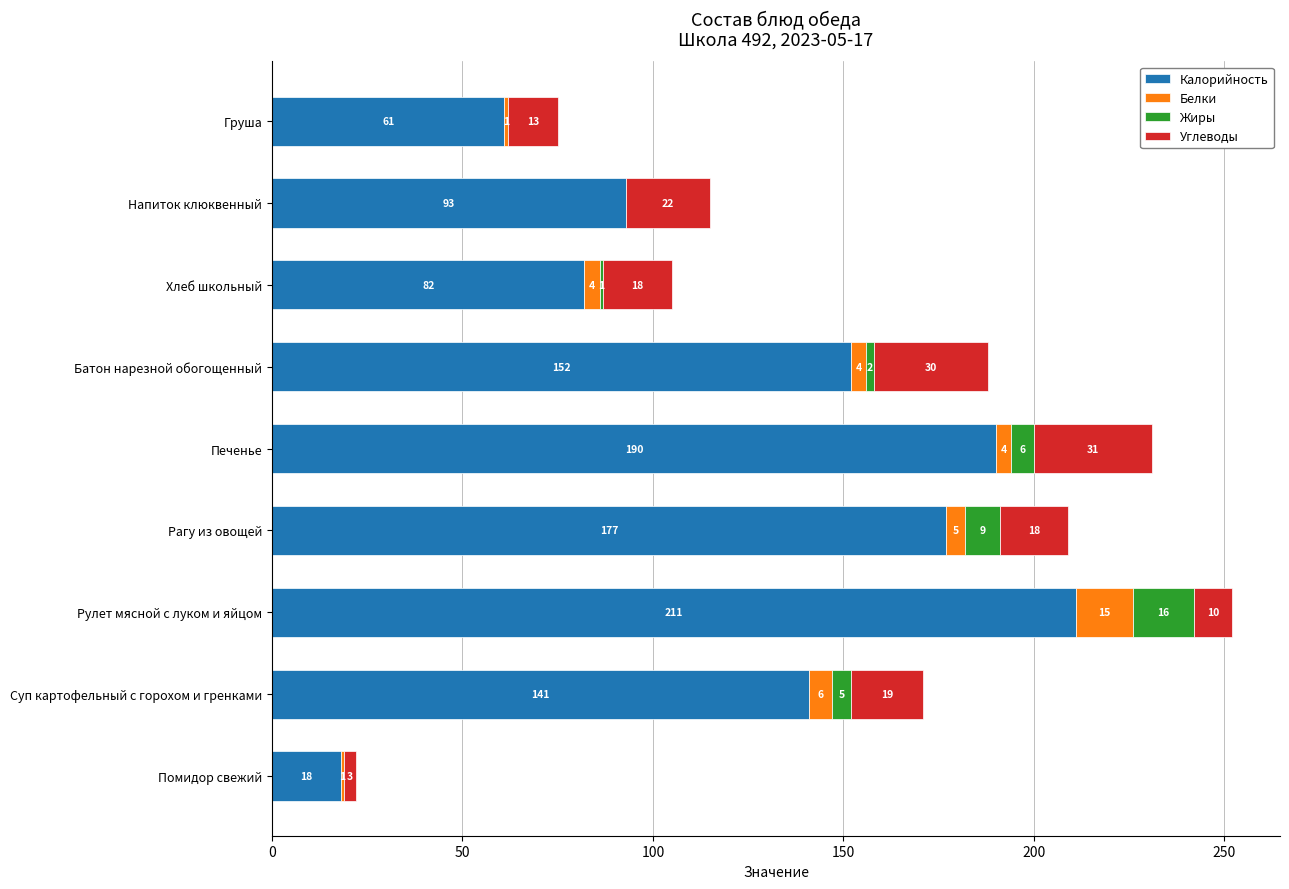

The value of Калорийность at Напиток клюквенный is 93. True or false?

True